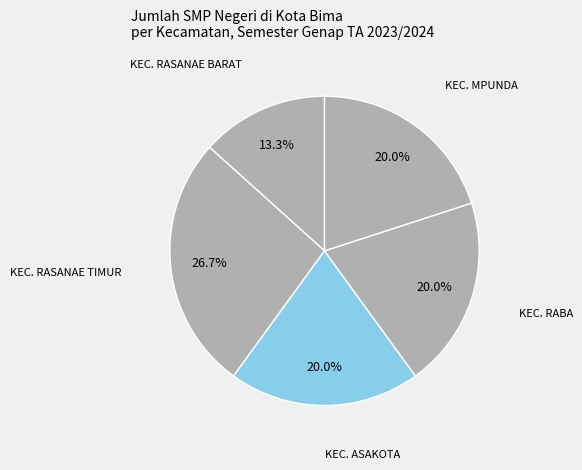

How many slices are in this pie chart?

5